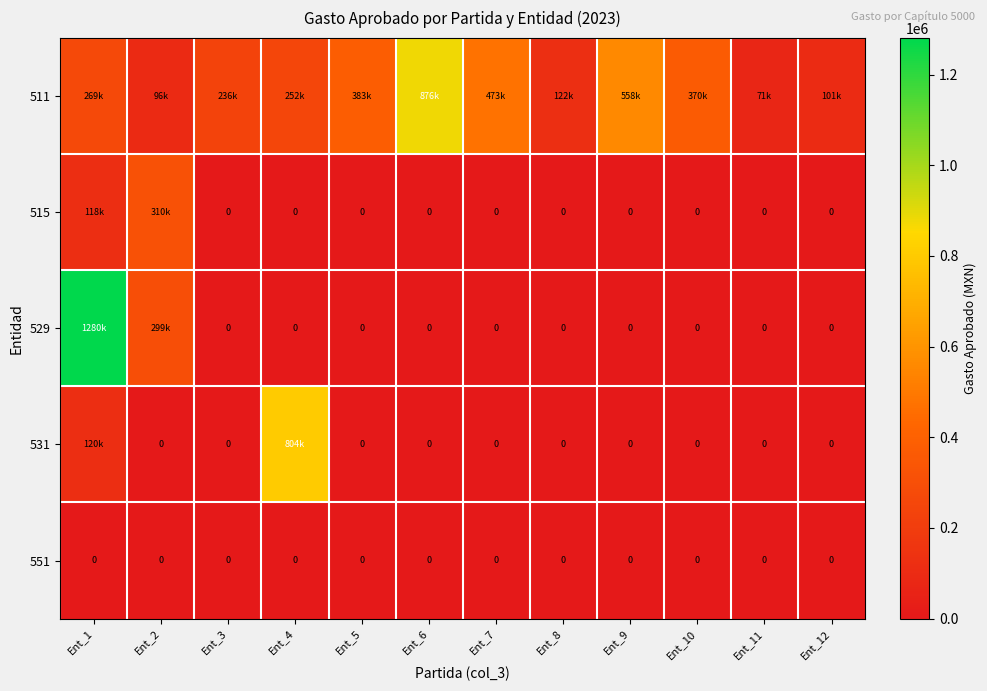

True or false: 511 has a value of 154242.3 at Ent_1.

False